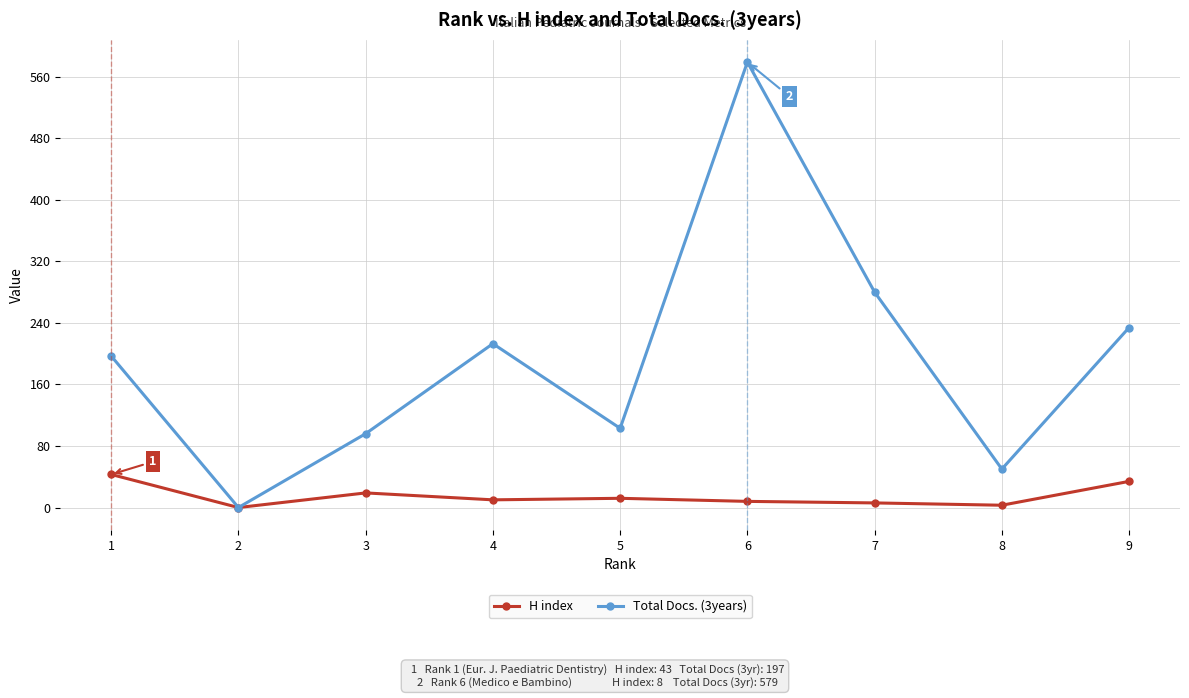

What are all the series names shown in the legend?

H index, Total Docs. (3years)